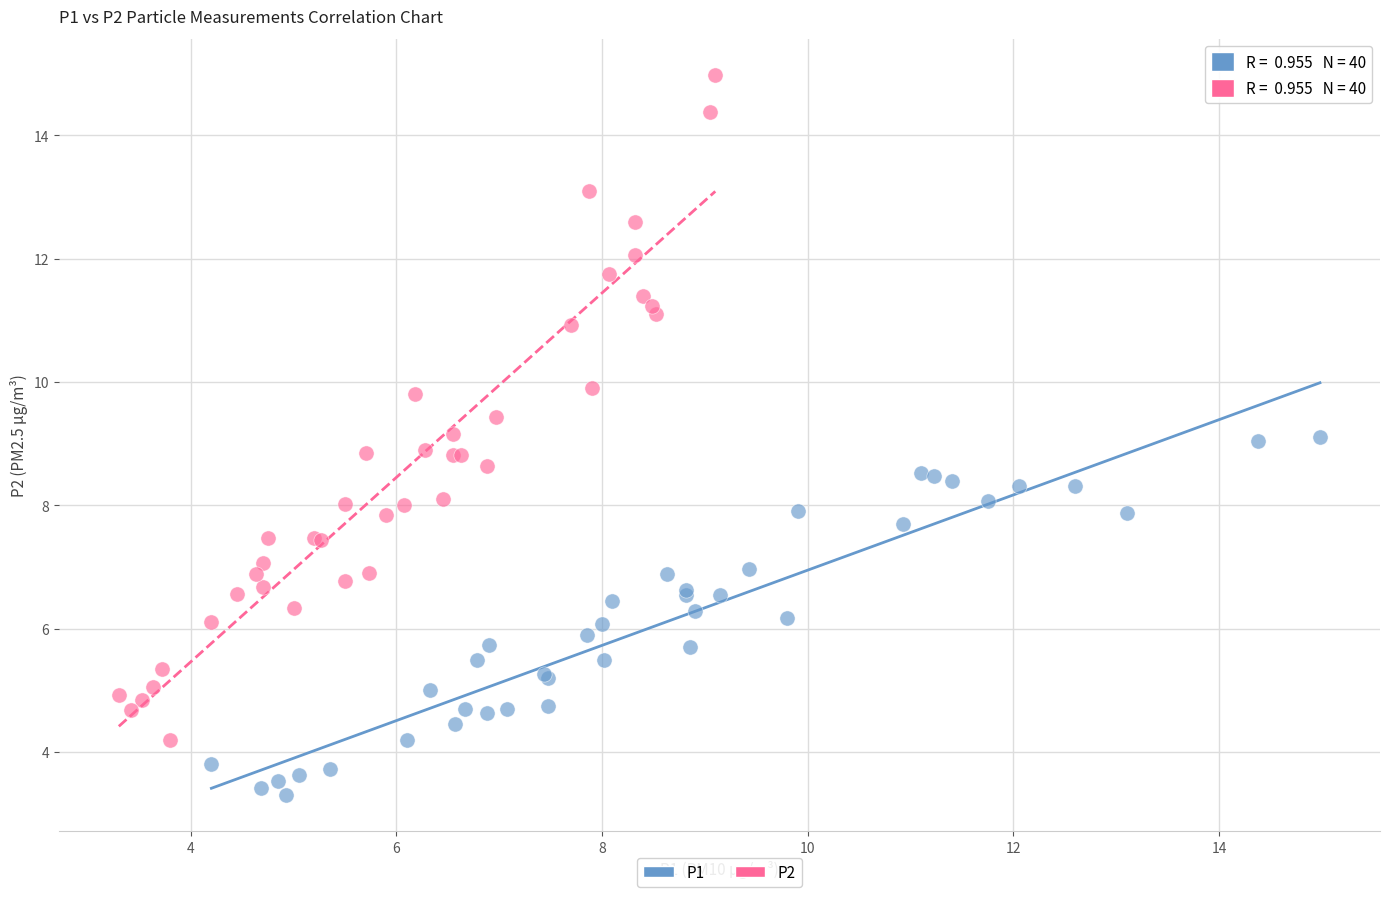

What are all the series names shown in the legend?

P1, P2